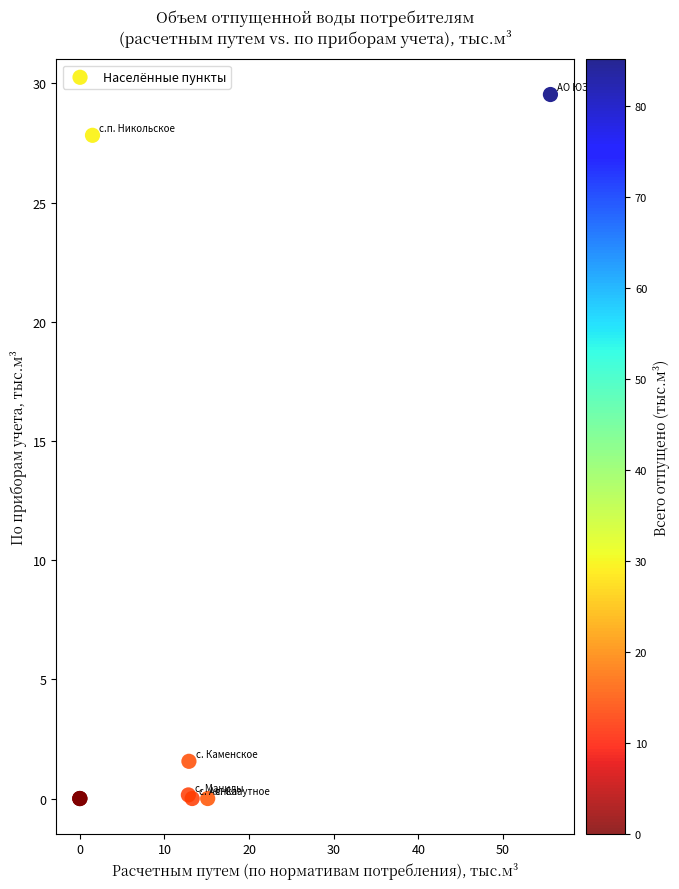

What Y value in the scatter plot is closest to 14?

1.6